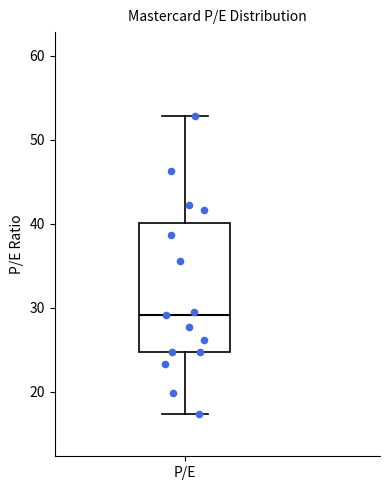

Transcribe this box plot: give where the median line is, the range the box spans, and where the two whiskers end, as read against the y-axis. The values are not printed on the chart, so give them approximately, as read against the axis.

median 29, box 25 to 40, whiskers 17 to 53